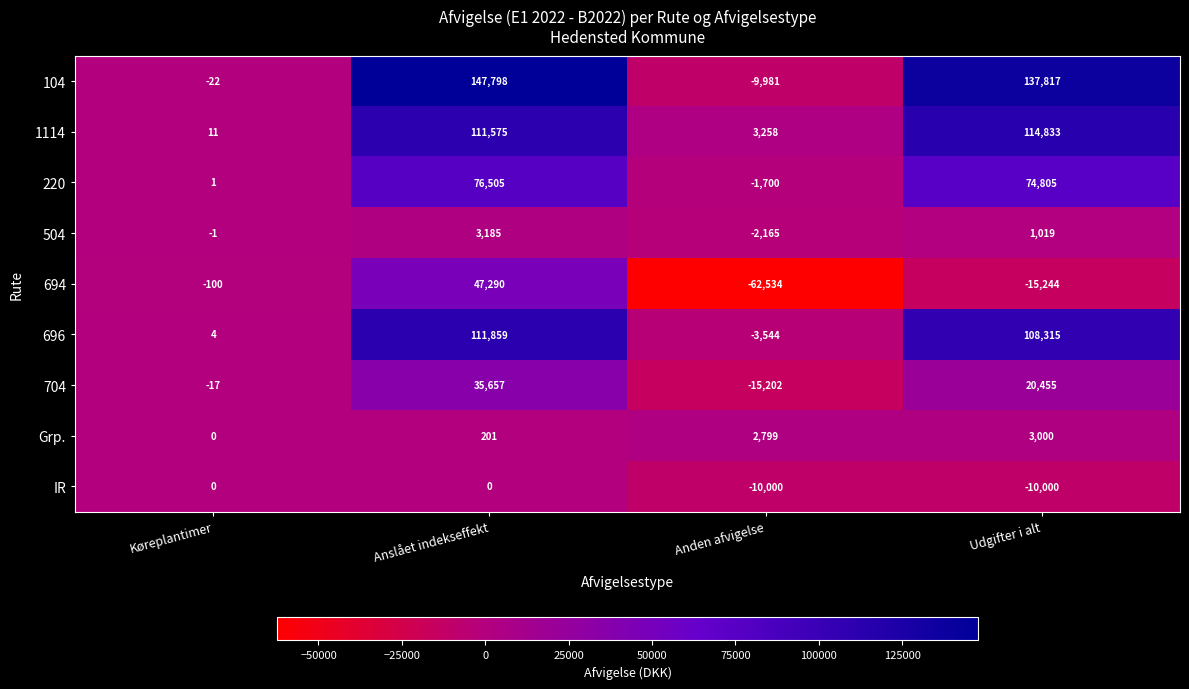

How many positive values does the 704 series have?

2